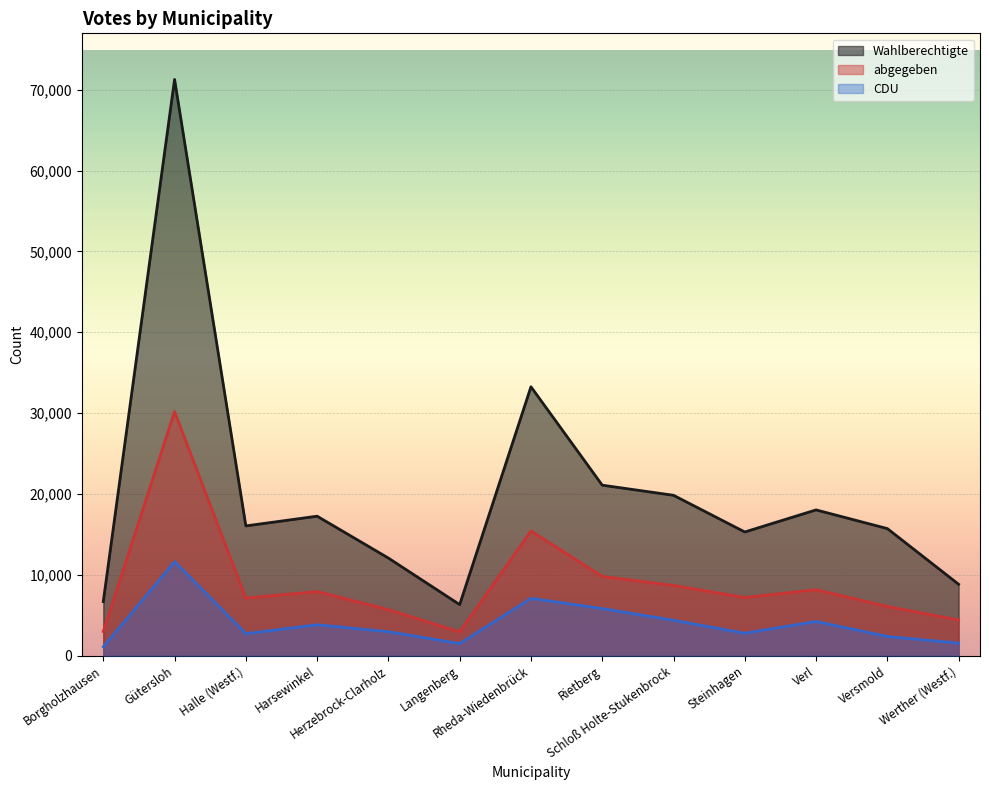

Which category has the highest value across all series?

Gütersloh